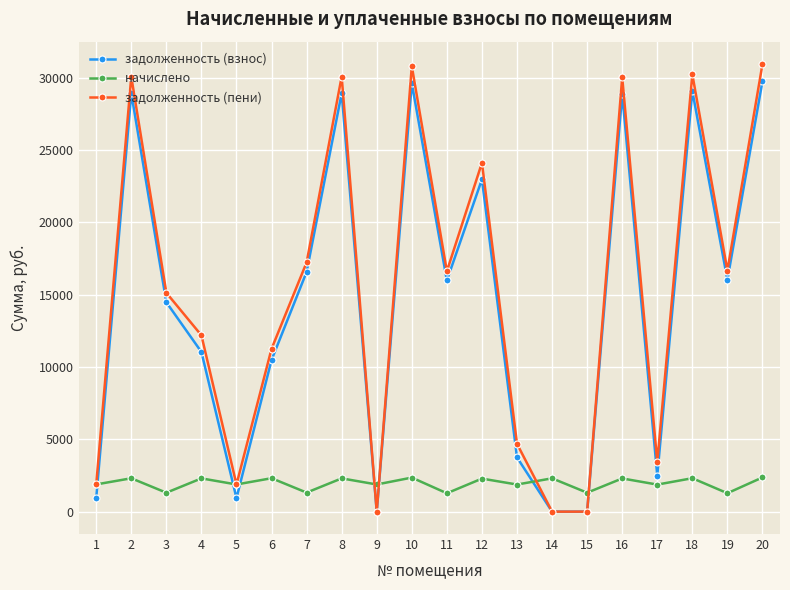

After their last crossing, which series has the higher values: начислено or задолженность (взнос)?

задолженность (взнос)